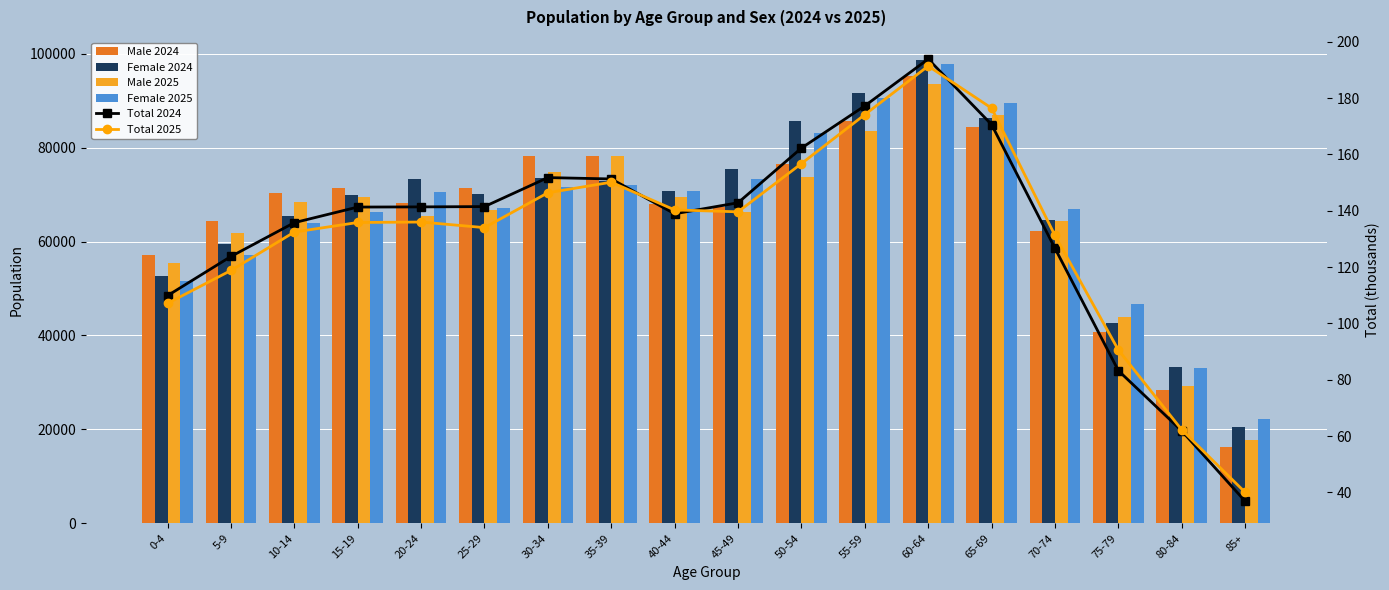

At how many categories does at least one series exceed 42531?

16